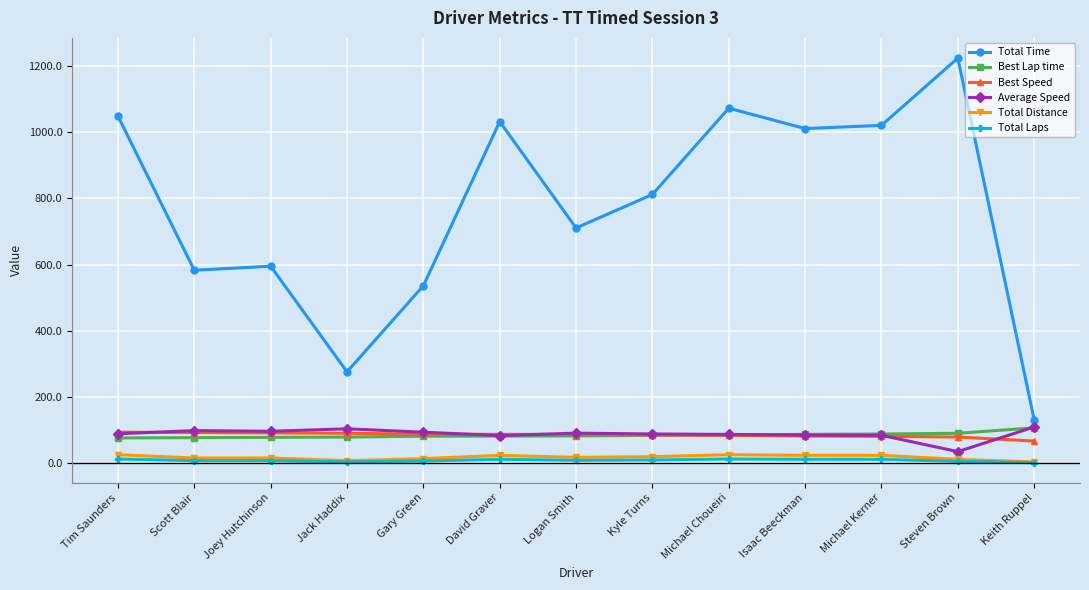

The Total Laps series shows 10.0 at Kyle Turns. True or false?

True